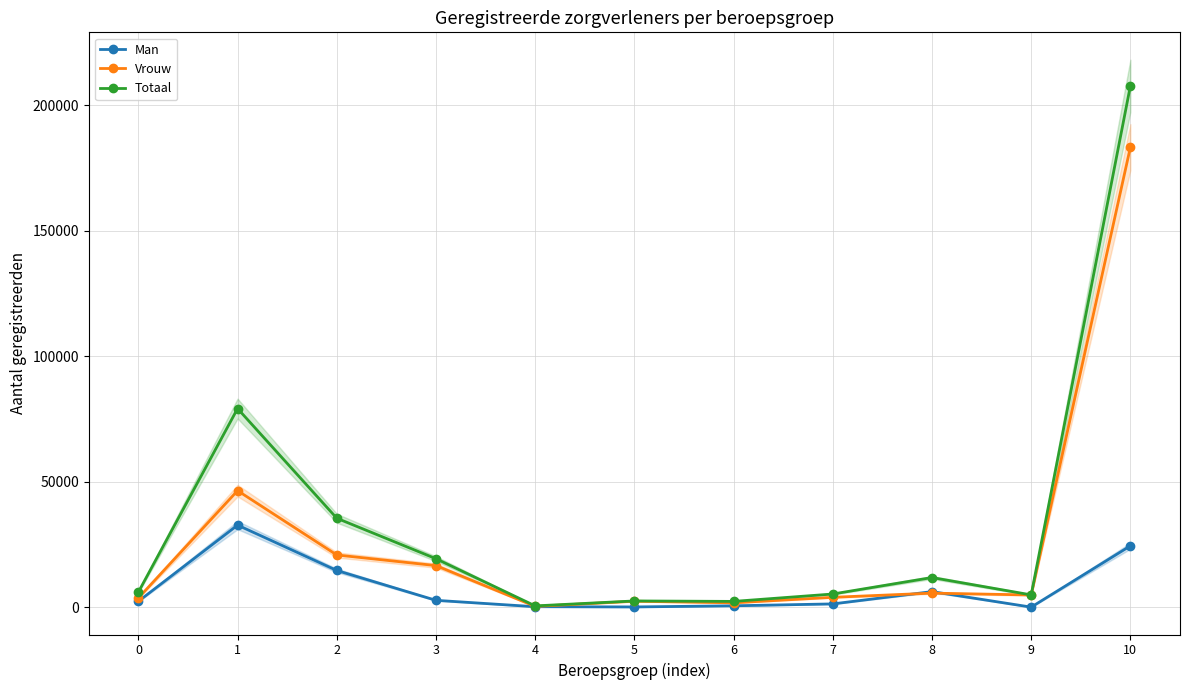

True or false: Totaal has a value of 911 at 6.

False